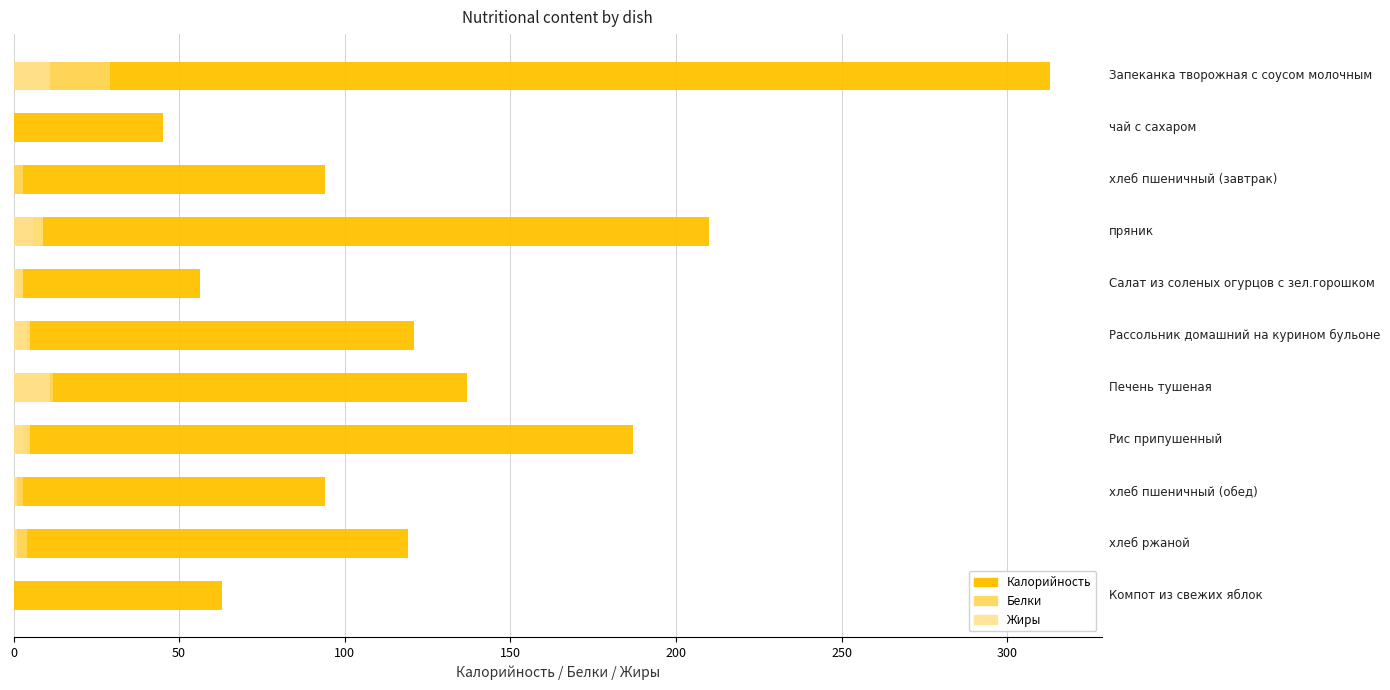

Between 100 and 8, which is larger?

100